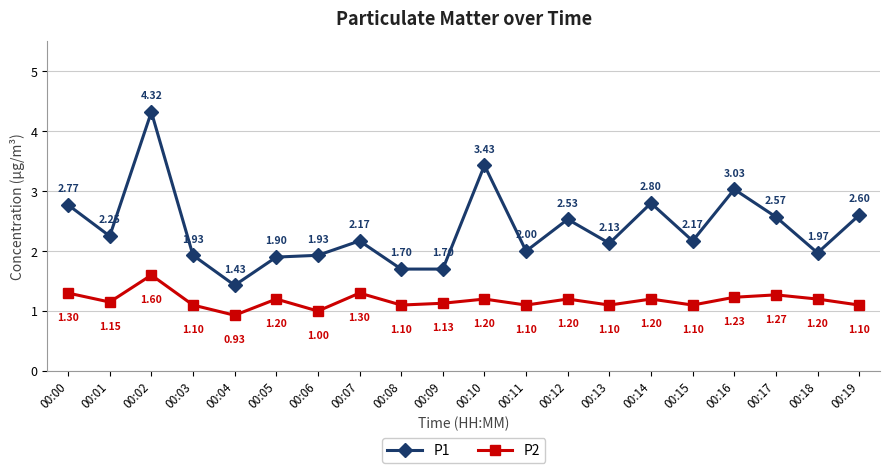

The P2 series shows 0.3 at 00:08. True or false?

False